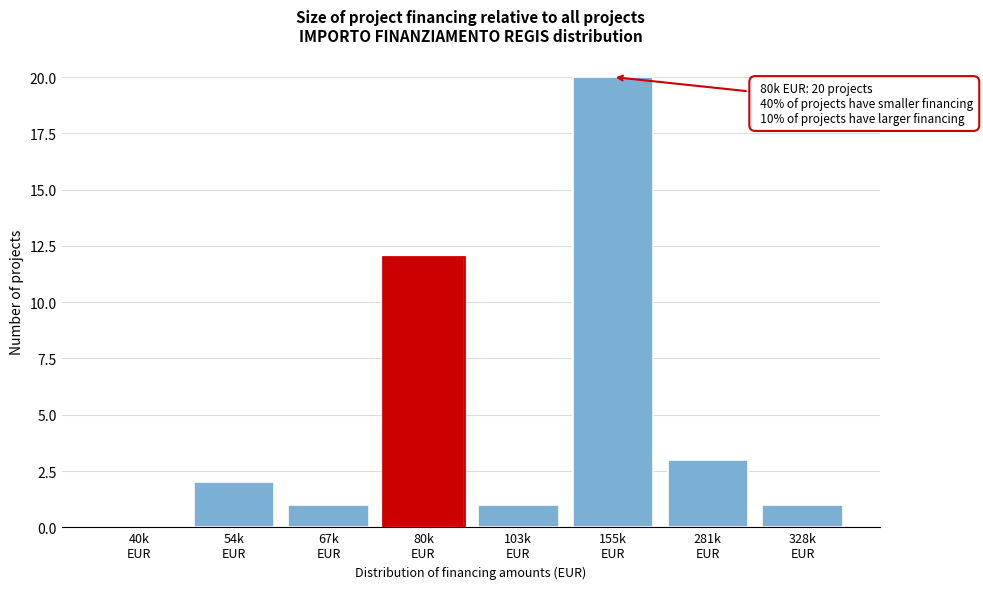

What is the maximum value shown in the chart?

20